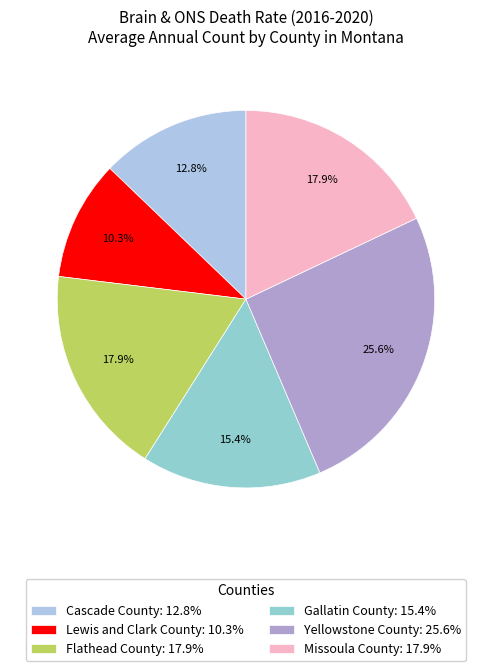

Rank the categories by value from lowest to highest.

Lewis and Clark County, Cascade County, Gallatin County, Flathead County, Missoula County, Yellowstone County